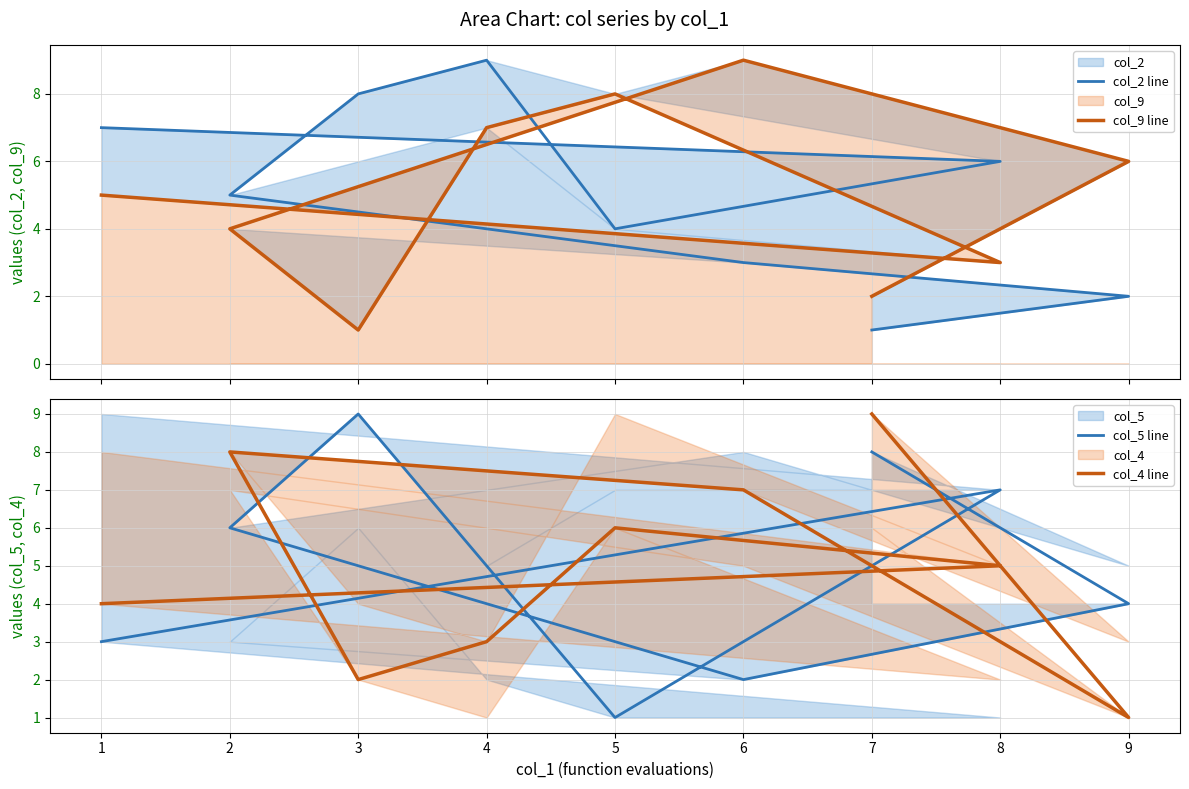

What is the difference between the second highest and second lowest values in the col_9 line series?

6